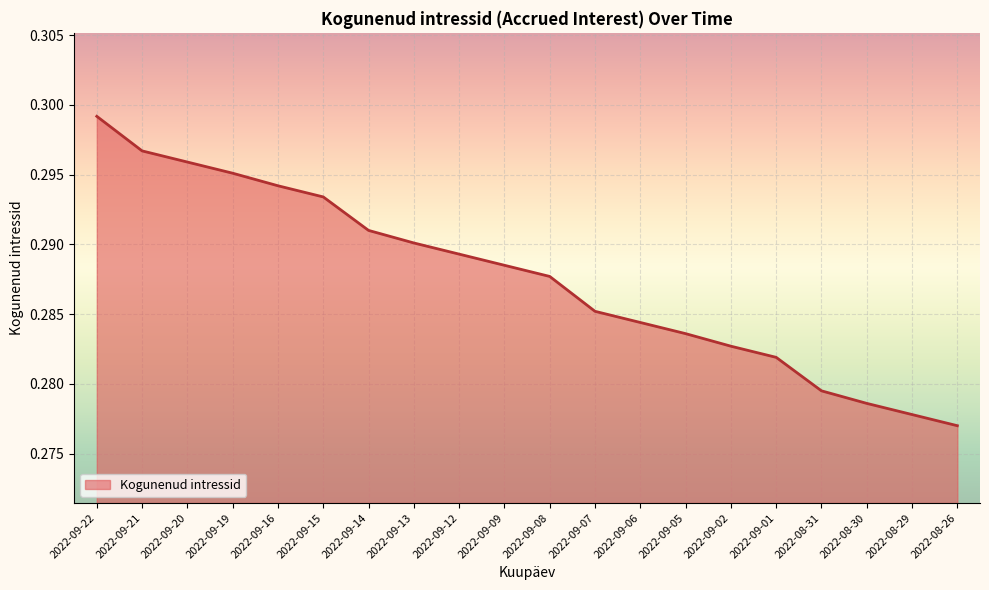

Rank the categories by value from lowest to highest.

2022-08-26, 2022-08-29, 2022-08-30, 2022-08-31, 2022-09-01, 2022-09-02, 2022-09-05, 2022-09-06, 2022-09-07, 2022-09-08, 2022-09-09, 2022-09-12, 2022-09-13, 2022-09-14, 2022-09-15, 2022-09-16, 2022-09-19, 2022-09-20, 2022-09-21, 2022-09-22